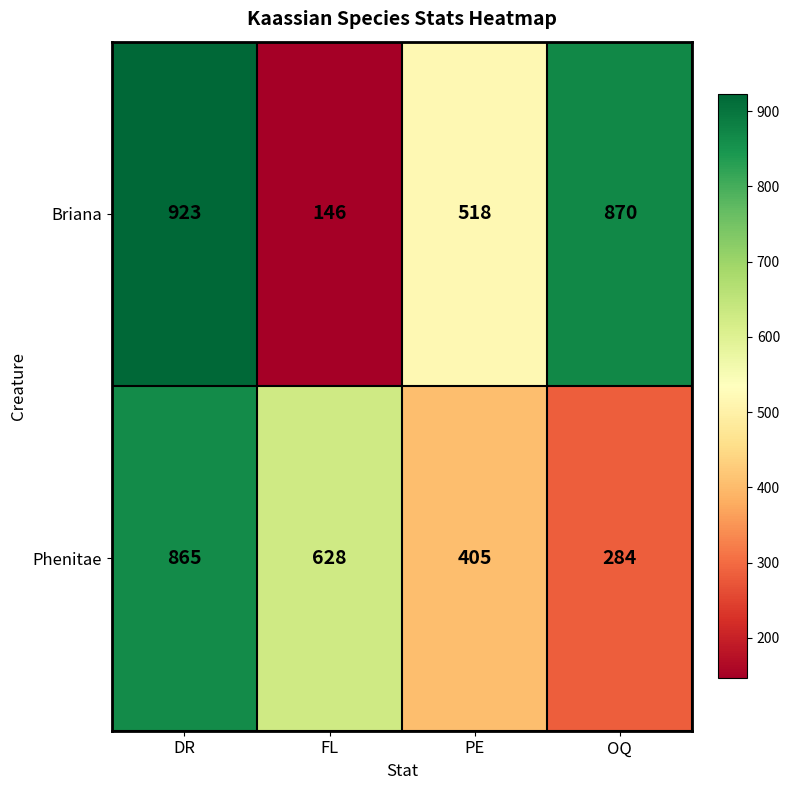

Read the Briana value at OQ, to the nearest 10.

870